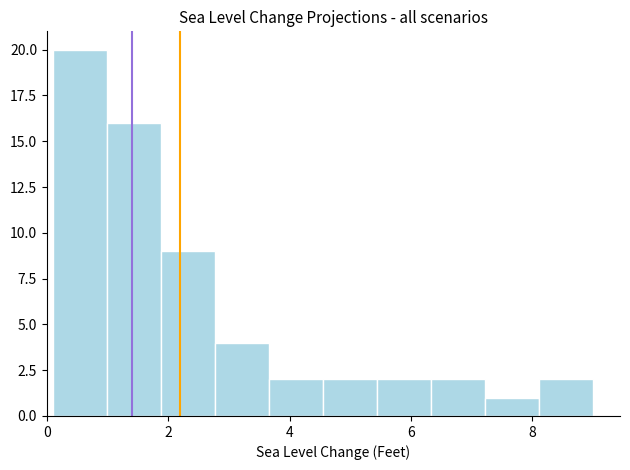

Reading left to right, list every bar in this chart as the range it spans on the x-axis followed by its height. Neither the bar edges nor the heights are printed on the chart, so give them approximately, as read against the axes.

0.2 to 1.0: 20
1.0 to 1.8: 16
1.8 to 2.8: 9
2.8 to 3.6: 4
3.6 to 4.6: 2
4.6 to 5.4: 2
5.4 to 6.4: 2
6.4 to 7.2: 2
7.2 to 8.2: 1
8.2 to 9.0: 2